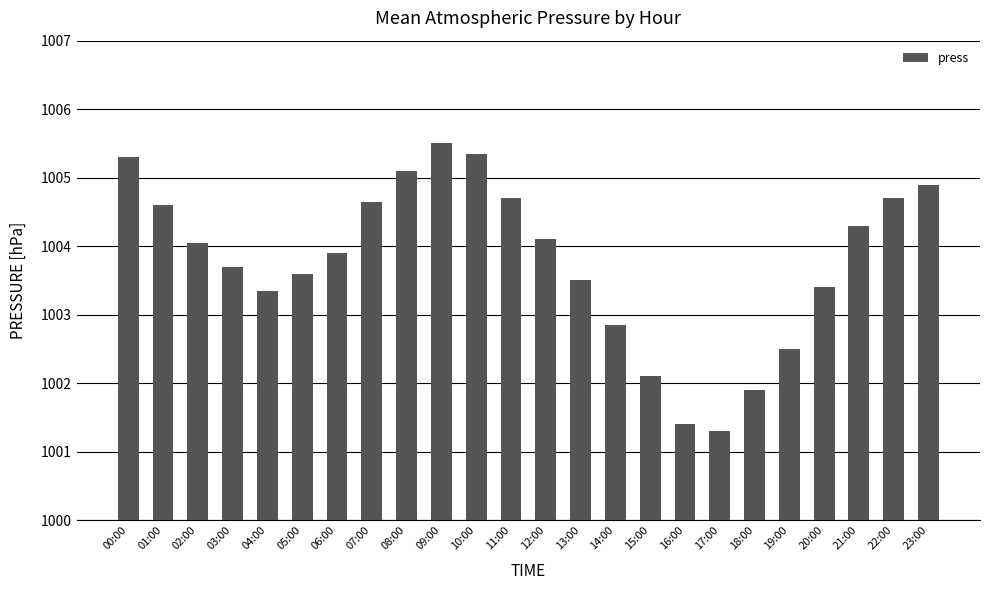

What is the label of the 21st bar from the left?

20:00